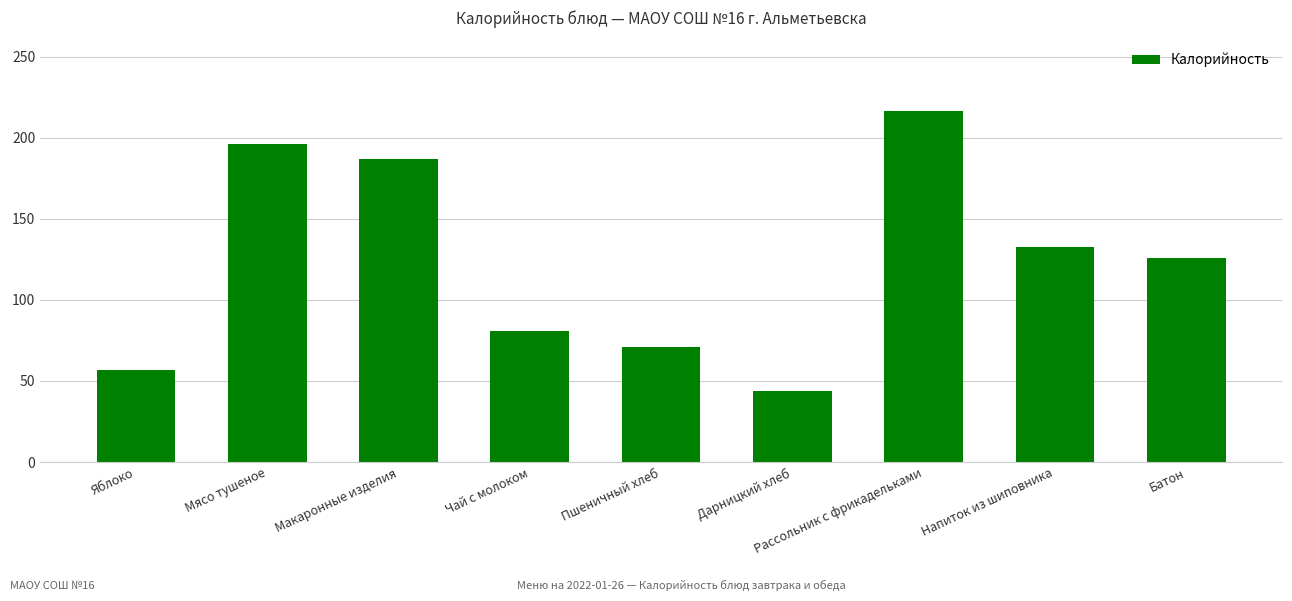

What is the greatest value displayed?

216.8